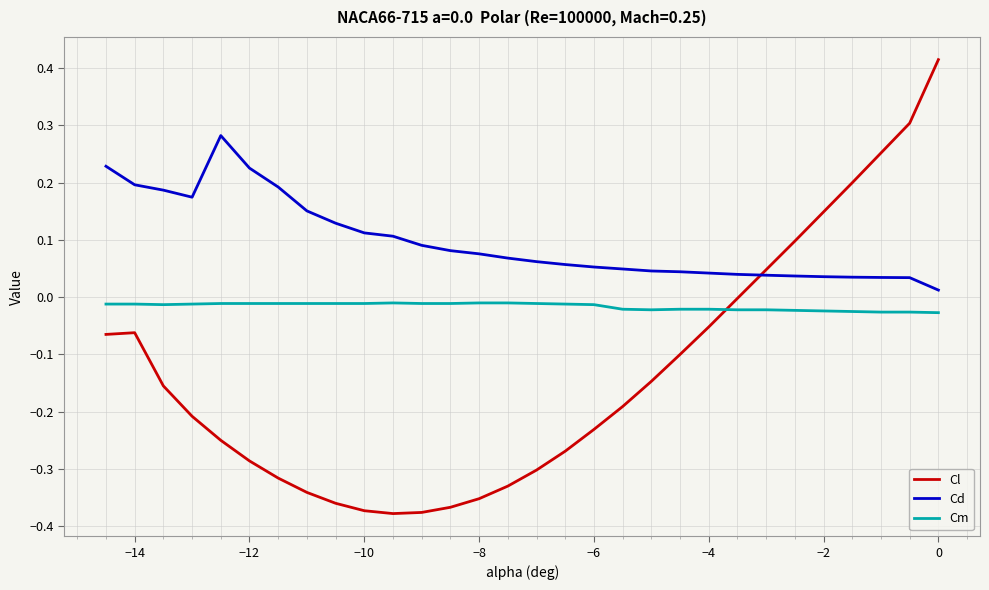

What is the difference between the maximum and minimum values in the Cl series?

0.8